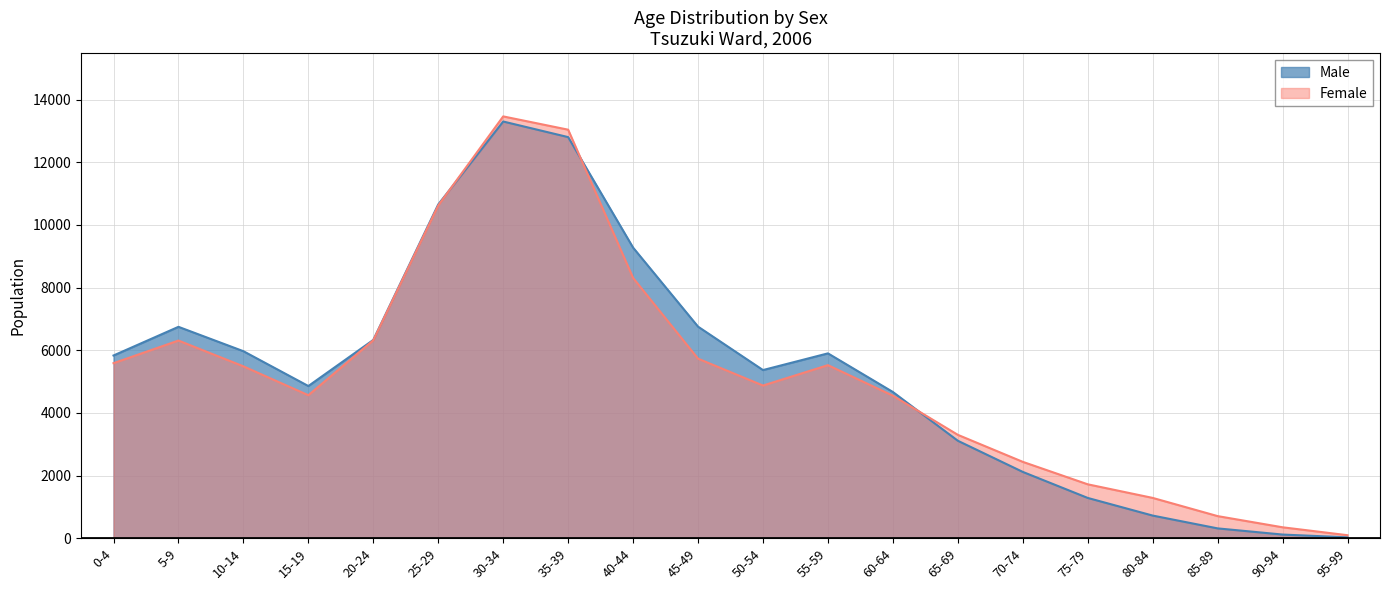

List the series in order of their peak value, highest first.

Female, Male